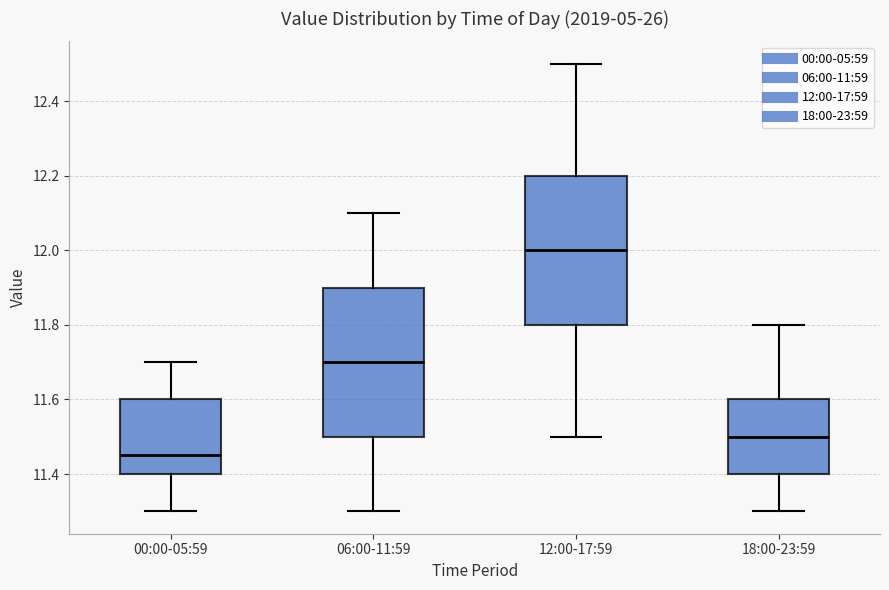

Reading left to right, read every box against the y-axis: the position of its median line, the range the box covers, and the ends of its whiskers. The values are not printed on the chart, so give them approximately, as read against the axis.

00:00-05:59: median 11.46, box 11.40 to 11.60, whiskers 11.30 to 11.70
06:00-11:59: median 11.70, box 11.50 to 11.90, whiskers 11.30 to 12.10
12:00-17:59: median 12.00, box 11.80 to 12.20, whiskers 11.50 to 12.50
18:00-23:59: median 11.50, box 11.40 to 11.60, whiskers 11.30 to 11.80